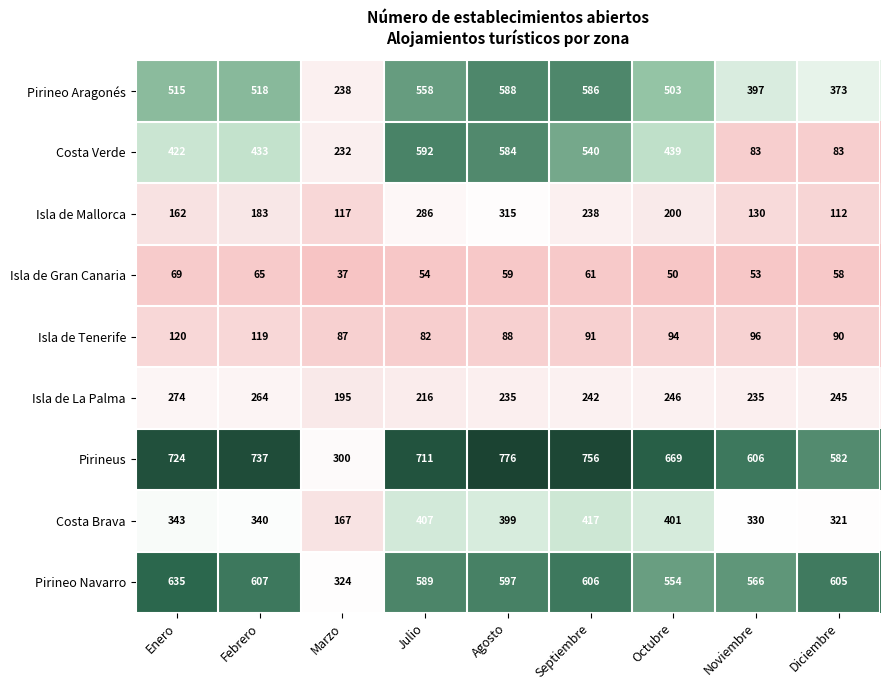

At which label is Costa Verde closest to 337?

Enero